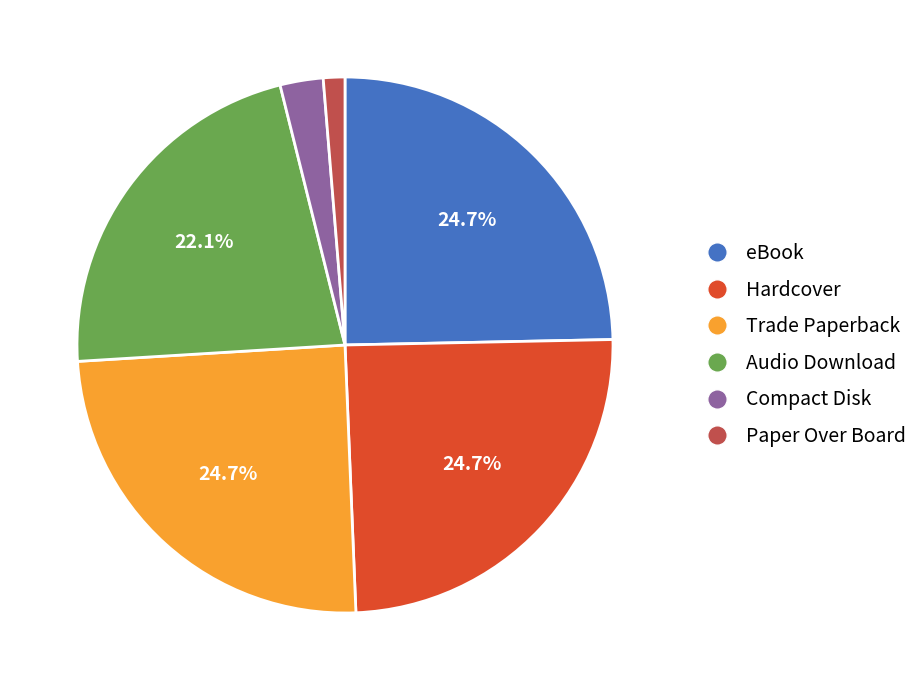

Do Audio Download and eBook together represent more than half of the pie?

No